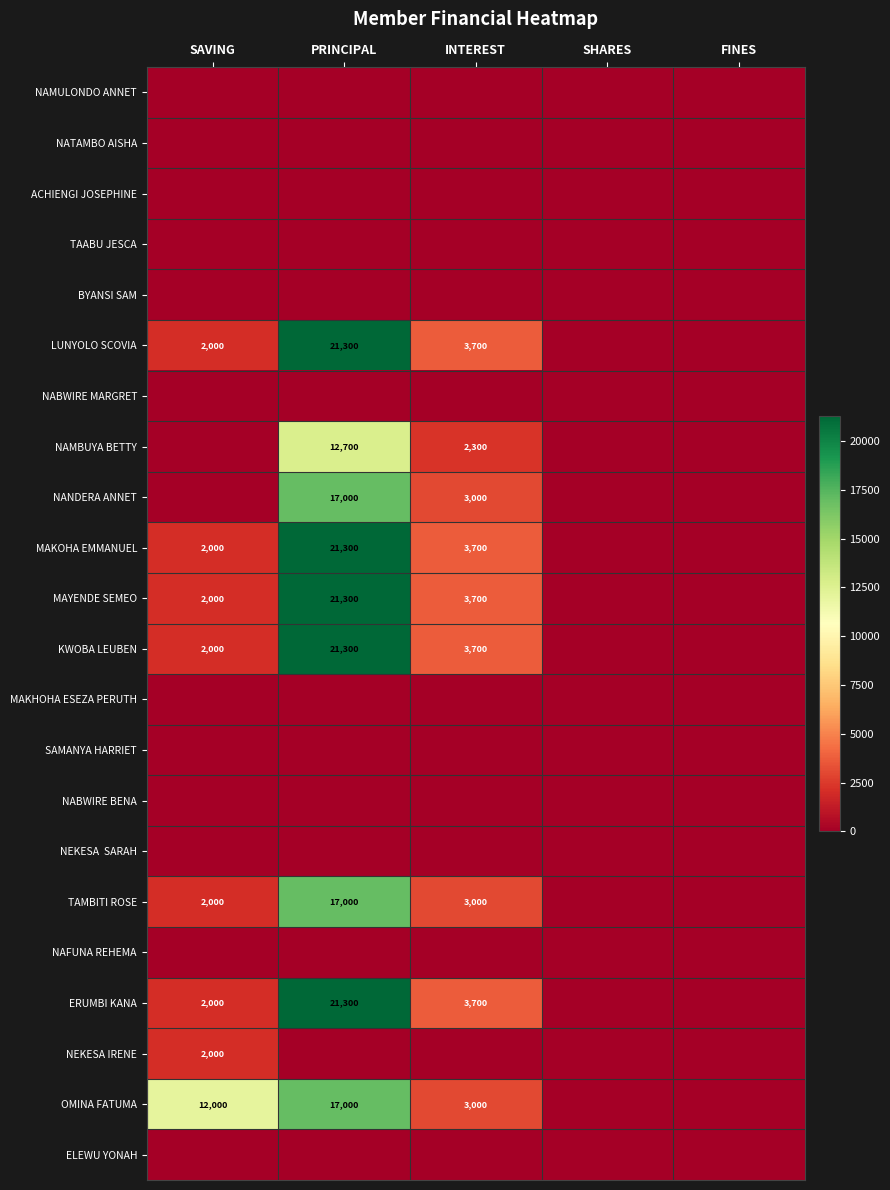

At how many categories does at least one series exceed 20401?

1